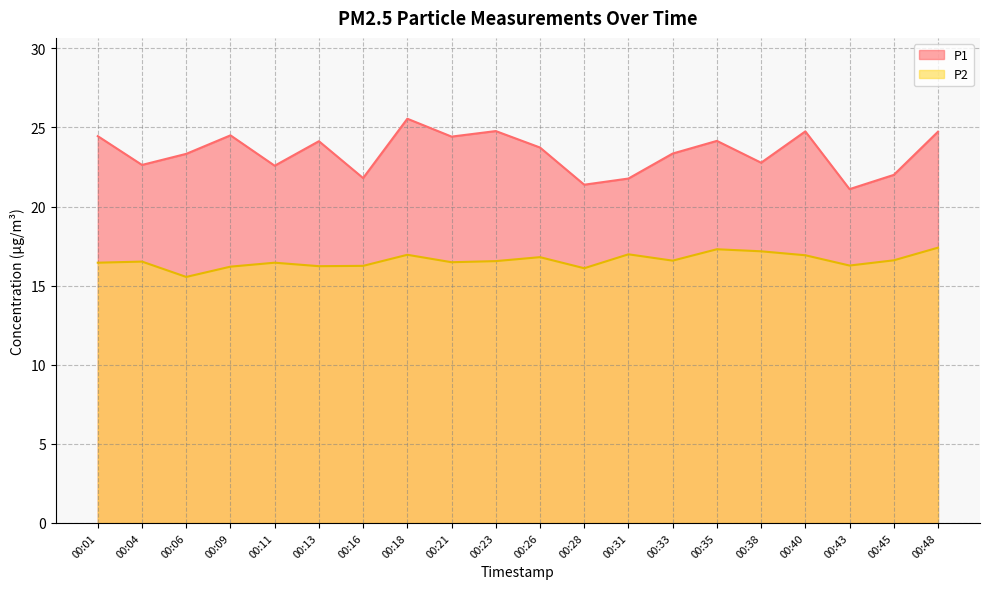

At which category is the sum across all series the highest?

00:18